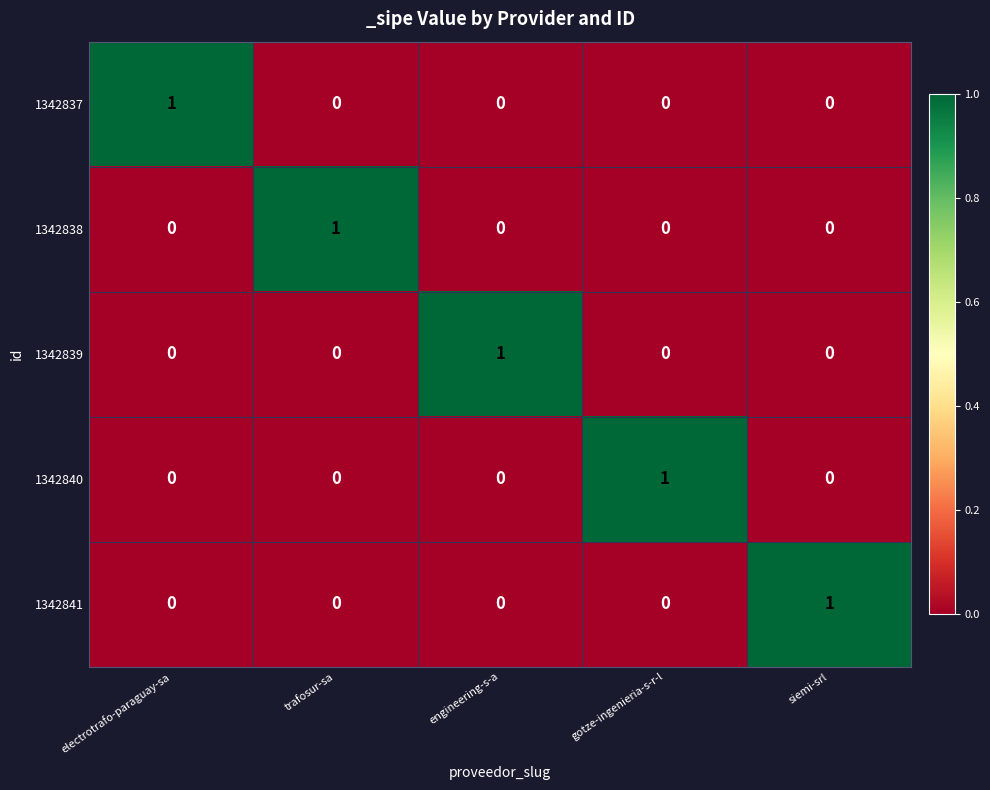

Count the number of categories in the chart.

5